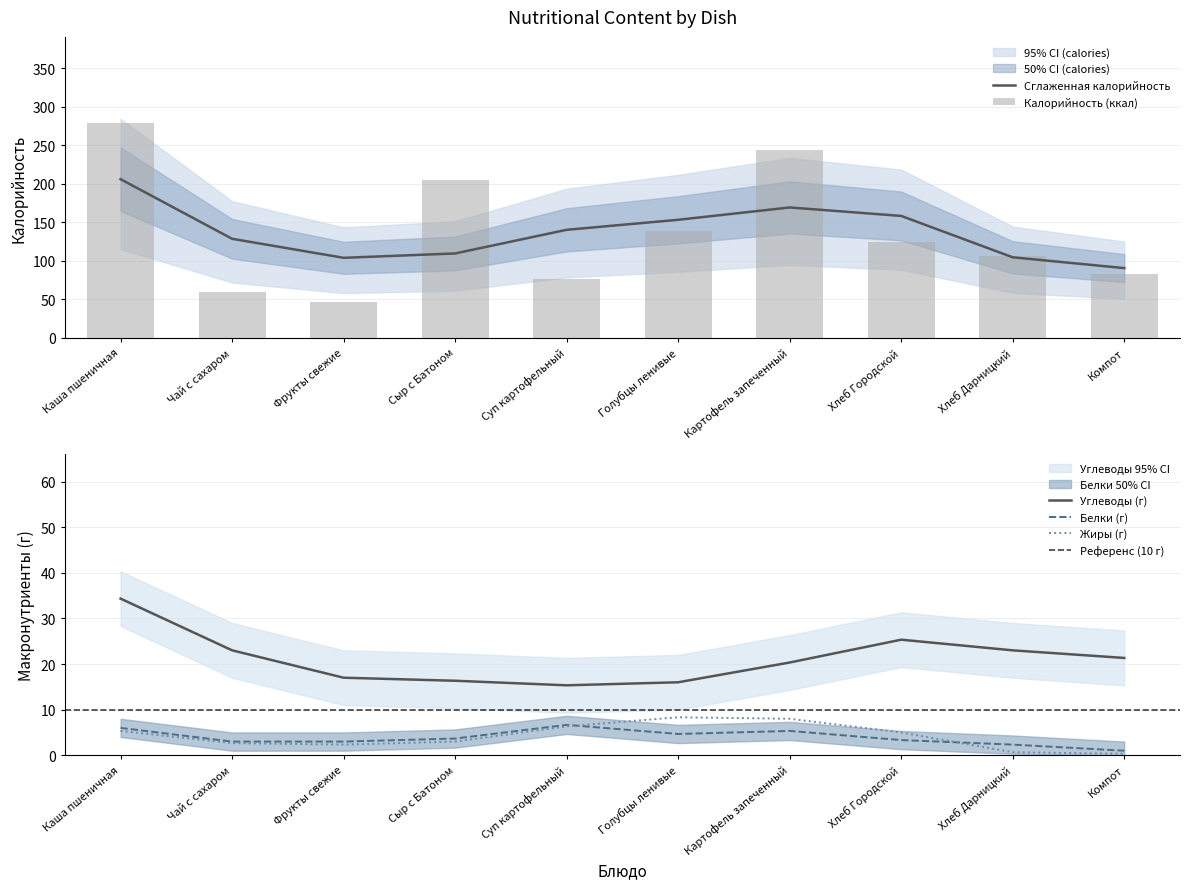

What is the sum of all Белки values?

39